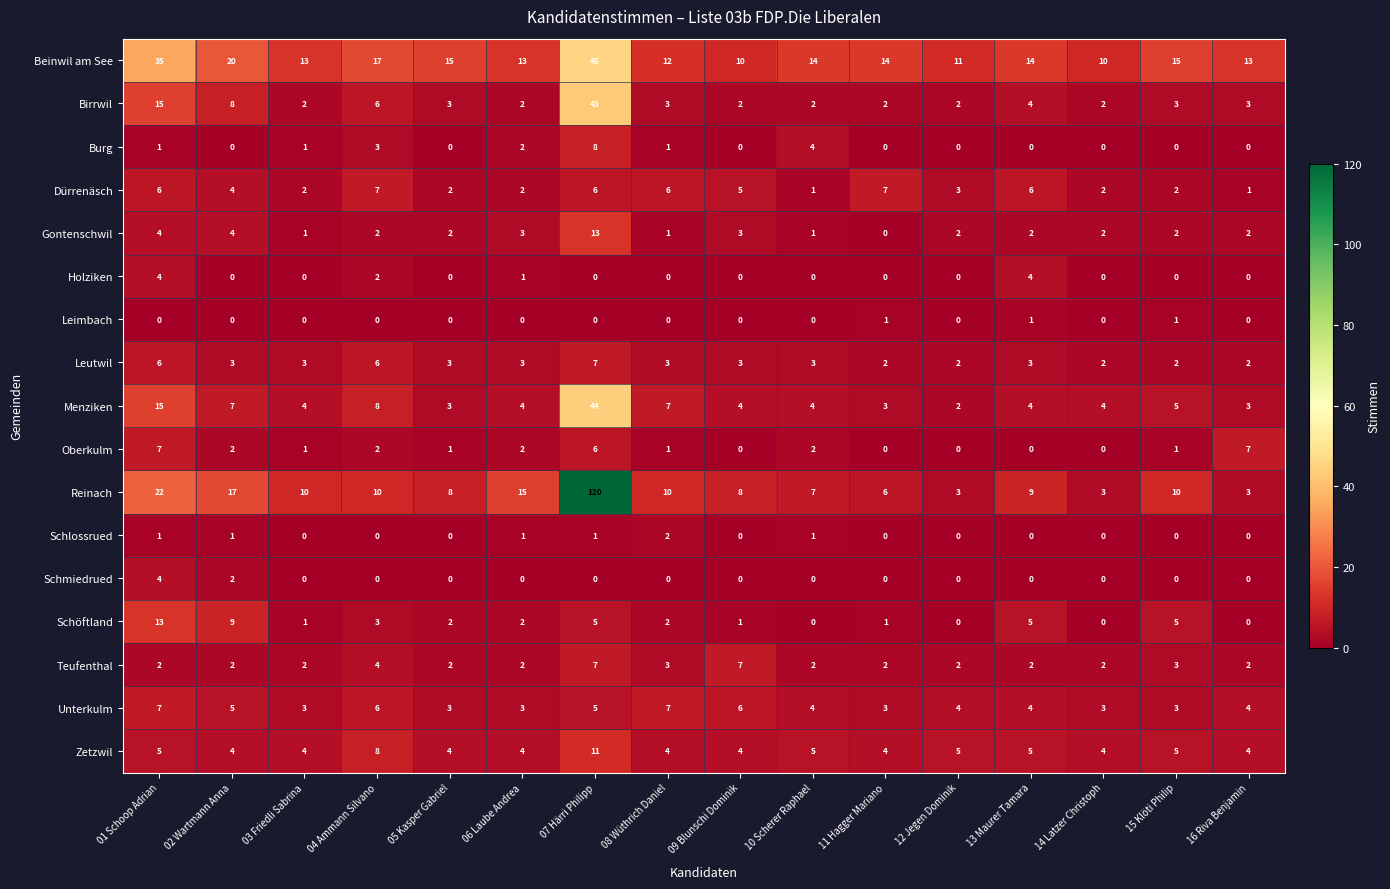

Which series changed the most between 12 Jegen Dominik and 13 Maurer Tamara?

Reinach